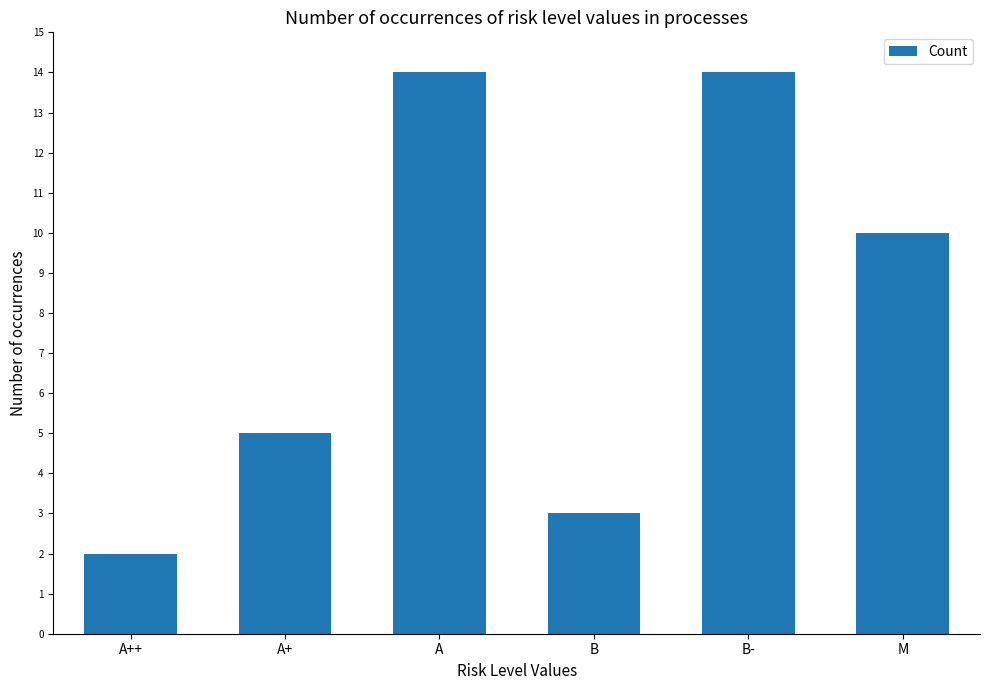

Does the chart contain any negative values?

No